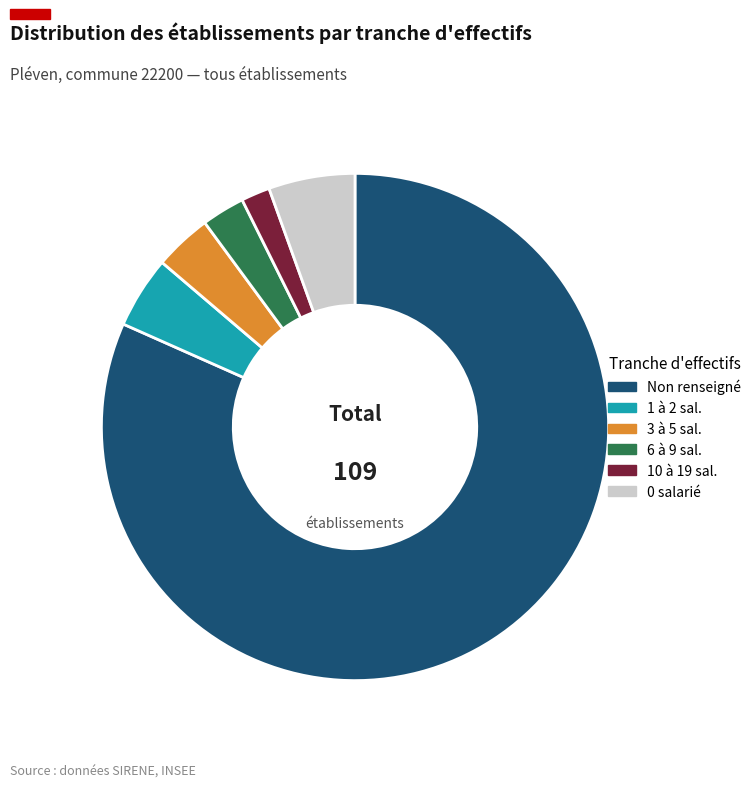

How many segments does this pie chart have?

6